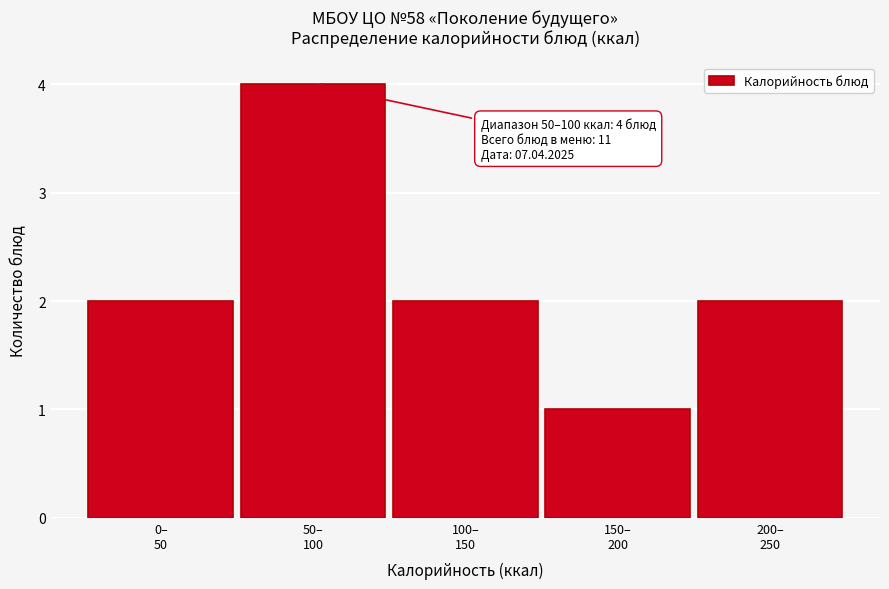

Reading left to right, extract all data points from this chart.

2	4	2	1	2